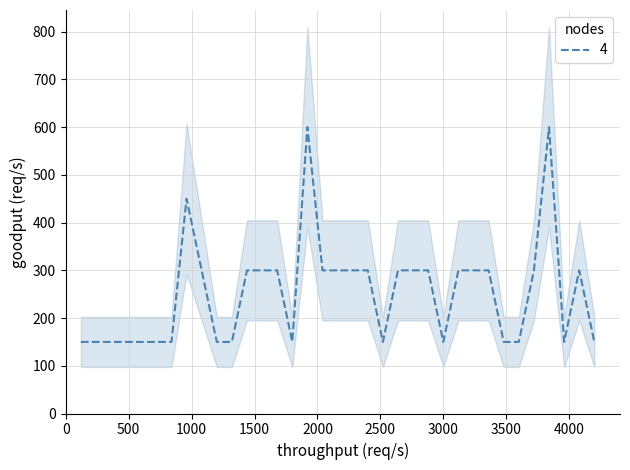

What is the sum of all values?

8850